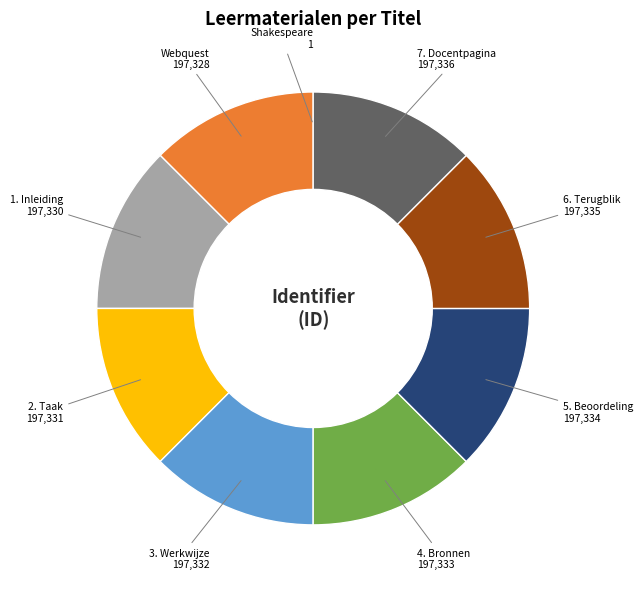

Is there any slice that represents more than half of the pie?

No